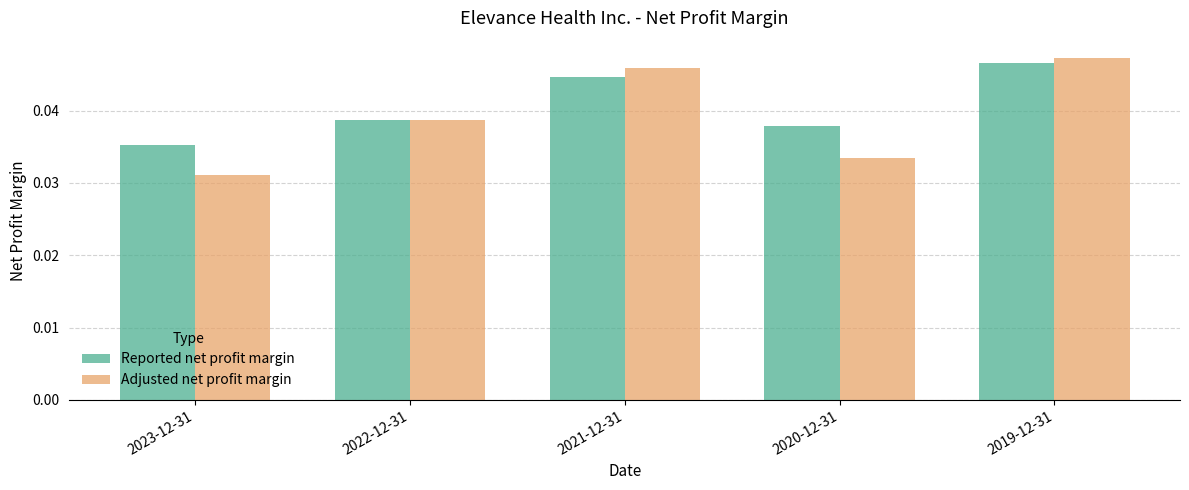

Is it true that Adjusted net profit margin equals 0.1 at 2020-12-31?

False